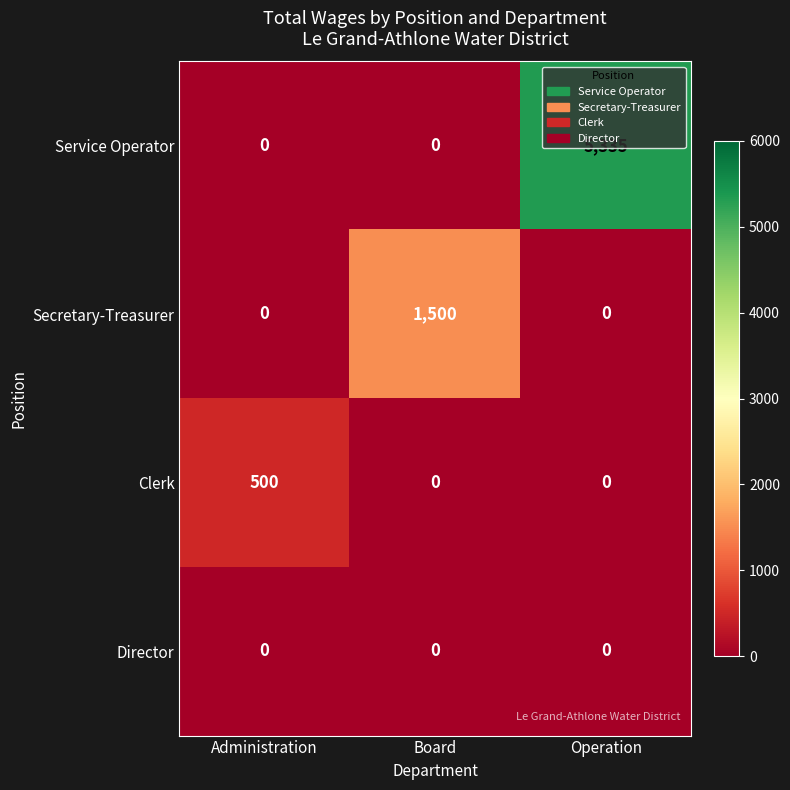

At how many categories does at least one series exceed 469?

3